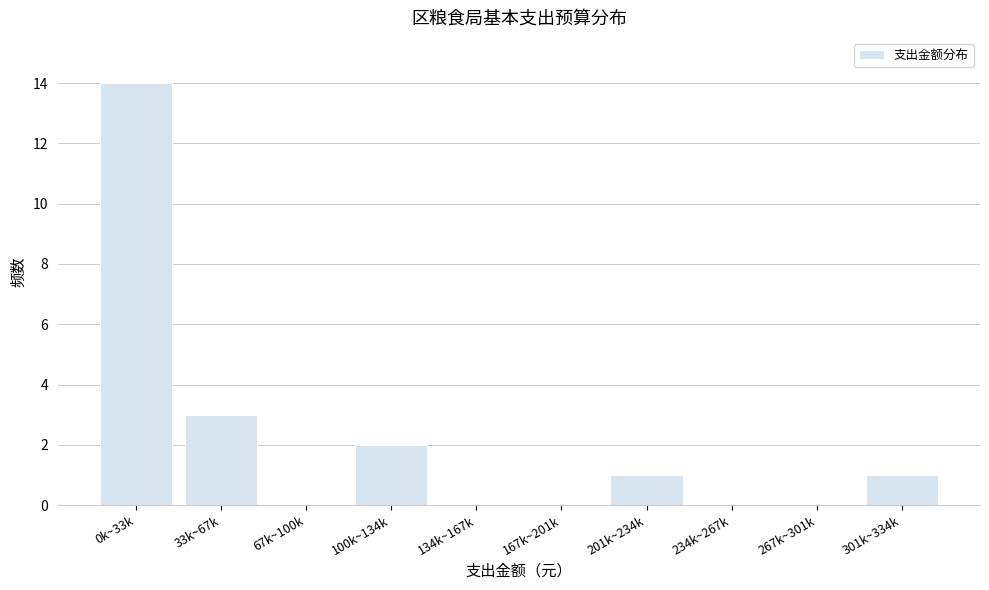

Reading left to right, list all the values displayed in this chart.

0k~33k=14	33k~67k=3	67k~100k=0	100k~134k=2	134k~167k=0	167k~201k=0	201k~234k=1	234k~267k=0	267k~301k=0	301k~334k=1